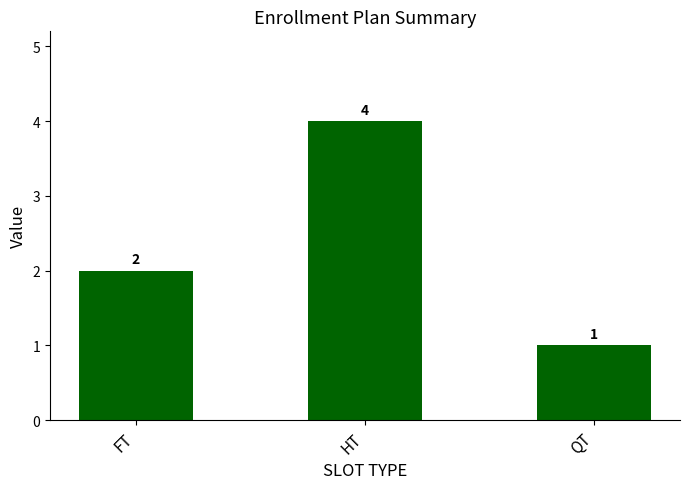

Between QT and HT, which is larger?

HT